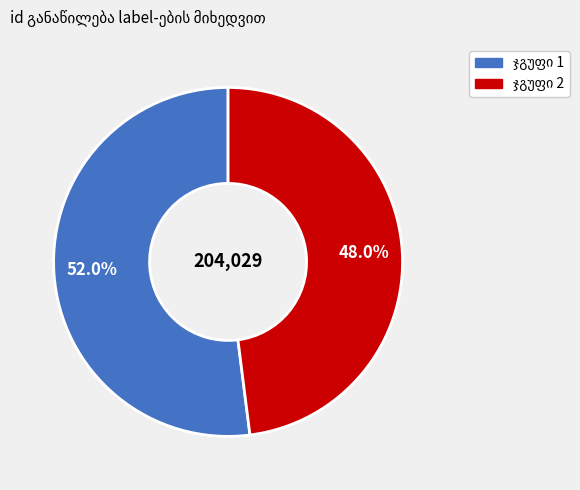

How many segments does this pie chart have?

2